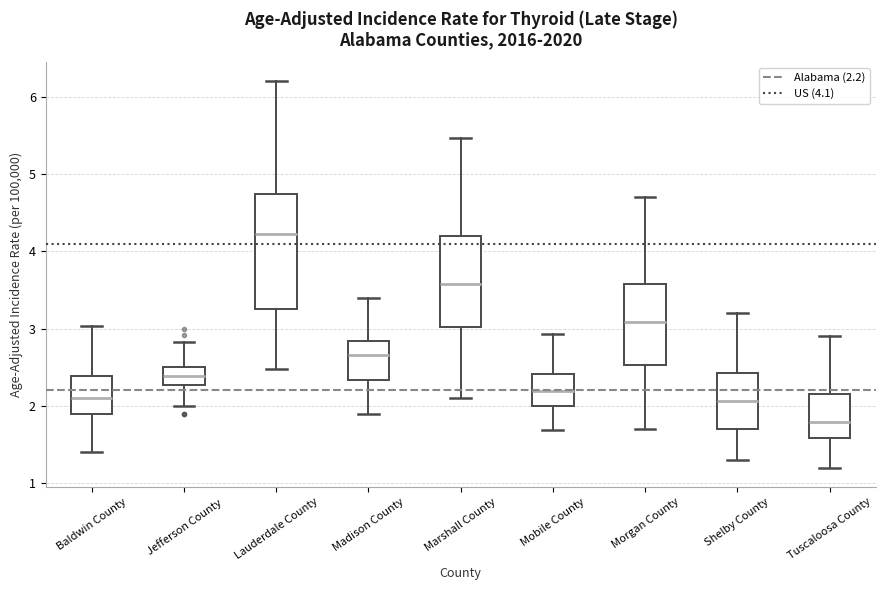

Where does the median line of the box for Tuscaloosa County sit on the y-axis? The values are not printed on the chart, so give them approximately, as read against the axis.

1.8